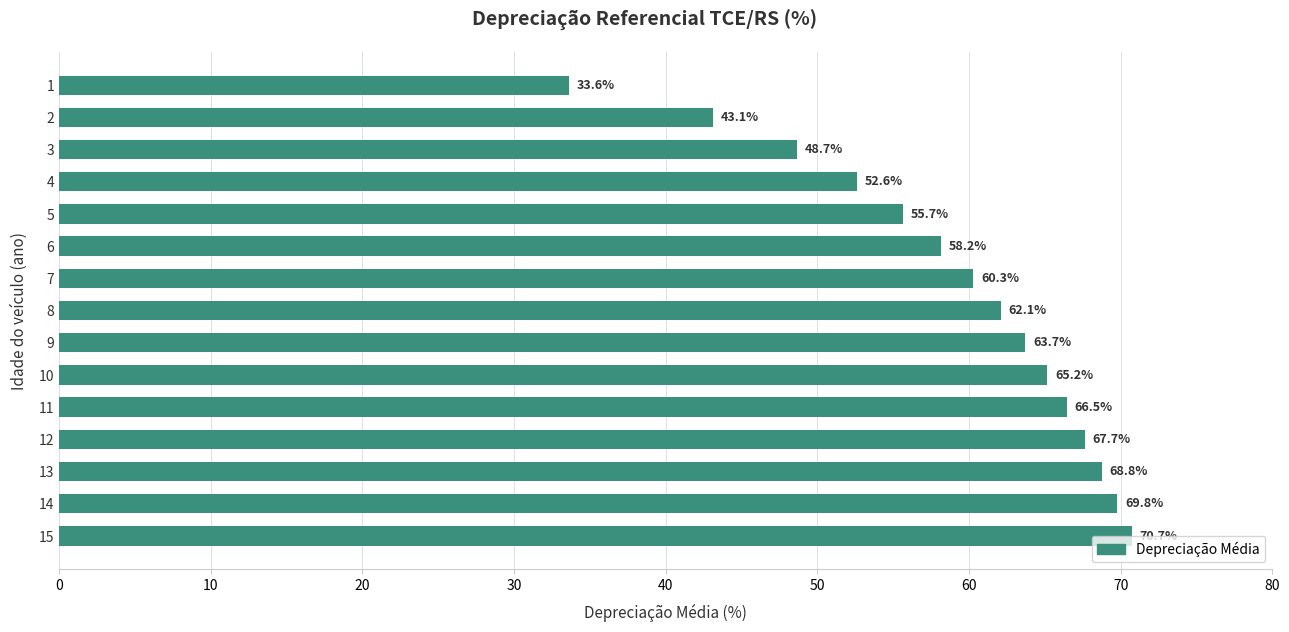

What is the change in value from 8 to 15?

+8.6